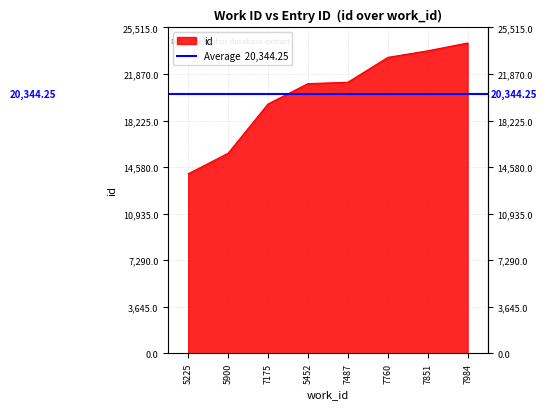

What position from the right is 5452?

5